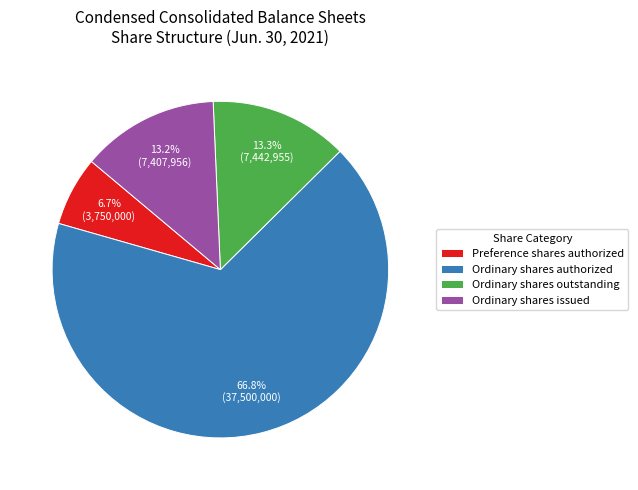

What is the smallest slice in the pie chart?

Preference shares authorized